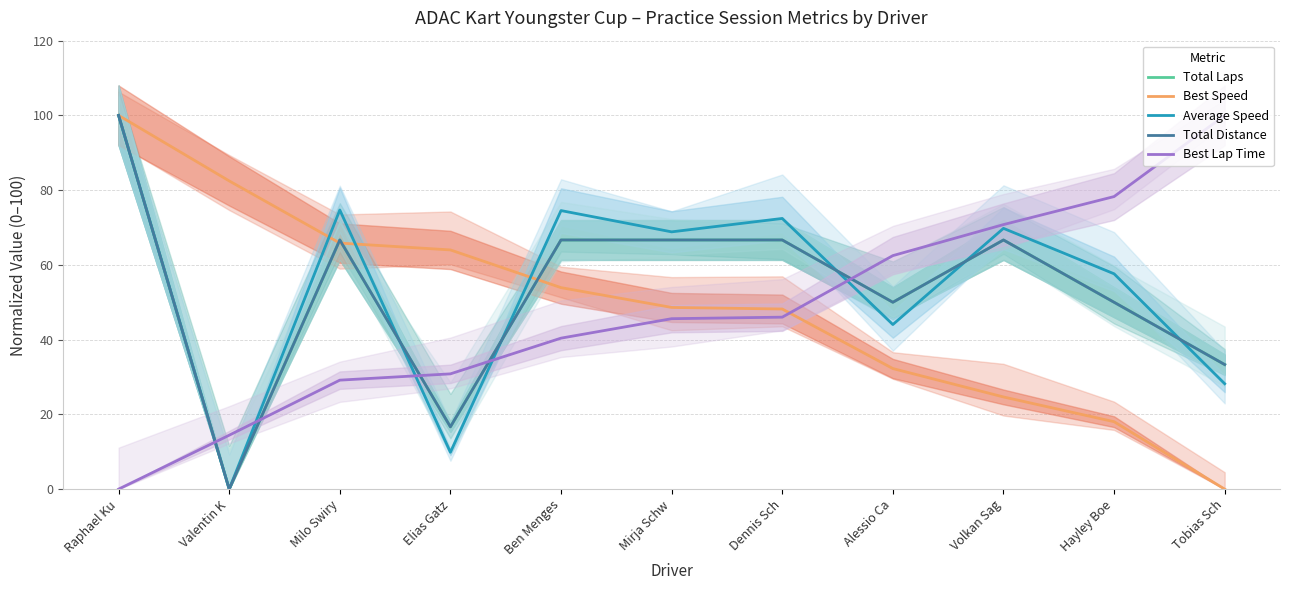

Reading left to right, extract all data points from this chart.

Total Laps: 100.0	0.0	66.7	16.7	66.7	66.7	66.7	50.0	66.7	50.0	33.3
Best Speed: 100.0	82.5	65.8	64.0	53.9	48.6	48.2	32.3	24.7	18.0	0.0
Average Speed: 100.0	0.0	74.7	9.9	74.5	68.8	72.4	44.0	69.8	57.6	28.2
Total Distance: 100.0	0.0	66.7	16.7	66.7	66.7	66.7	50.0	66.7	50.0	33.3
Best Lap Time: 0.0	14.4	29.2	30.8	40.4	45.6	46.0	62.5	70.8	78.3	100.0